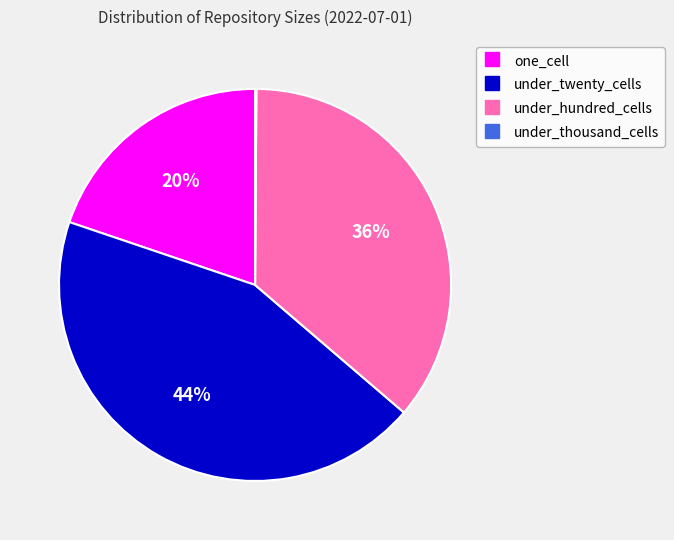

Is there a majority slice in this chart?

No